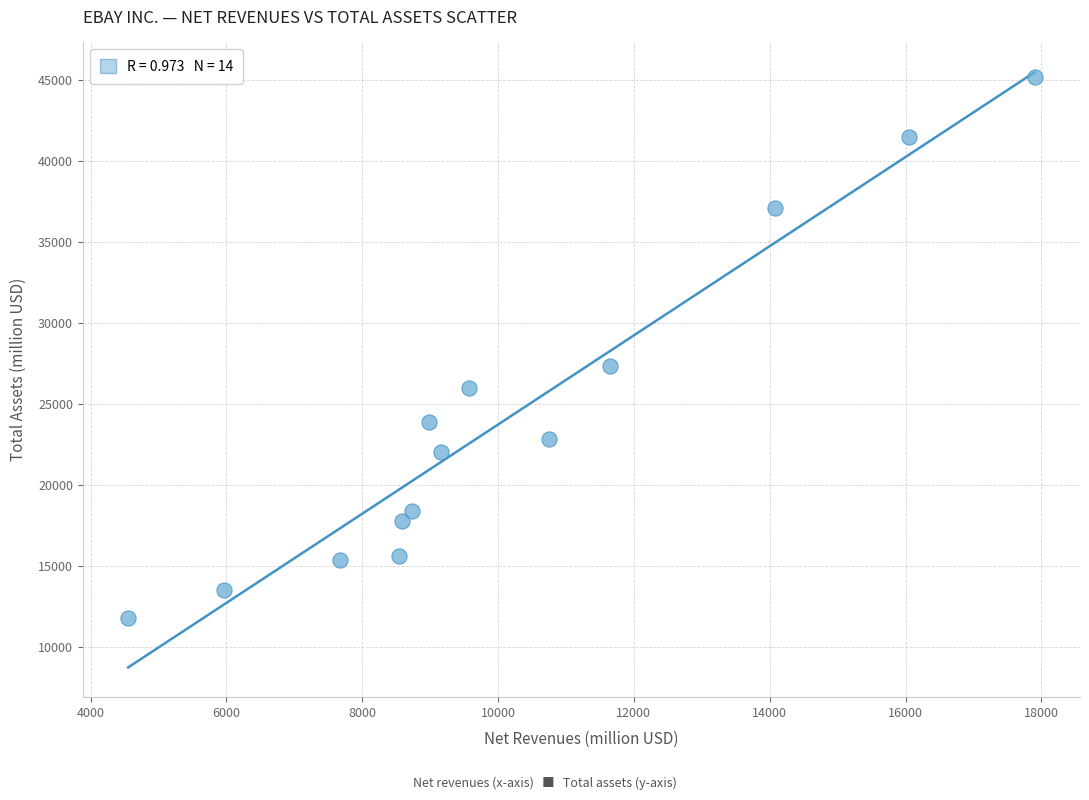

What is the range of Y values (max minus min)?

33343